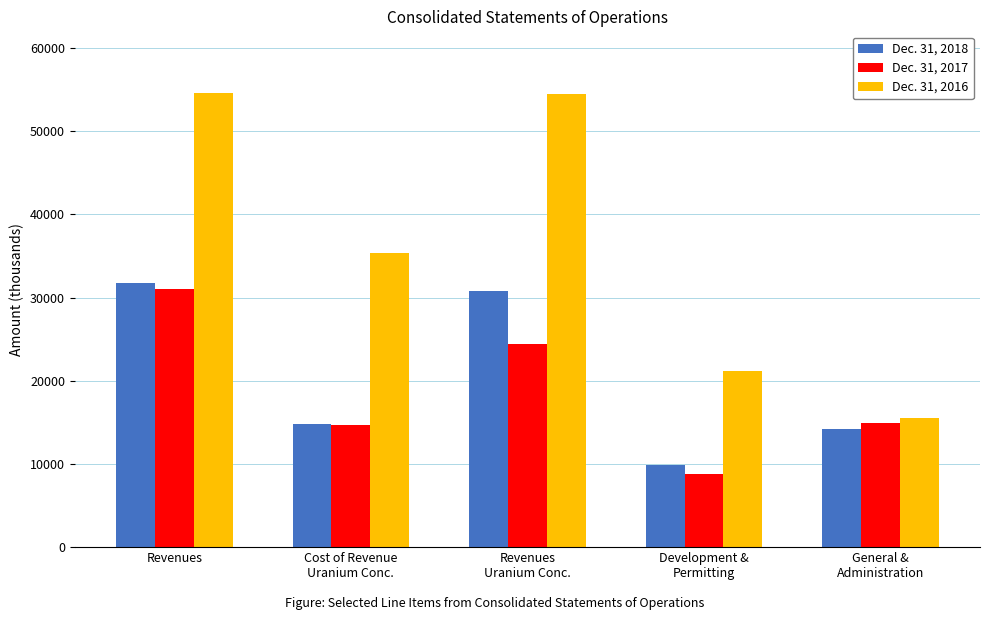

Count the number of categories in the chart.

5